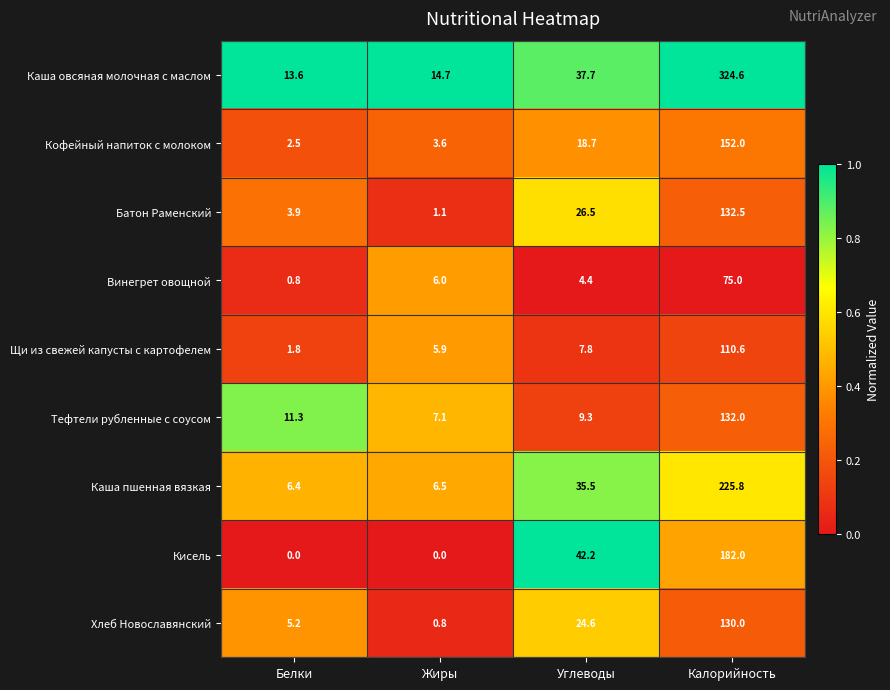

Is it true that Кофейный напиток с молоком equals 3.6 at Жиры?

True